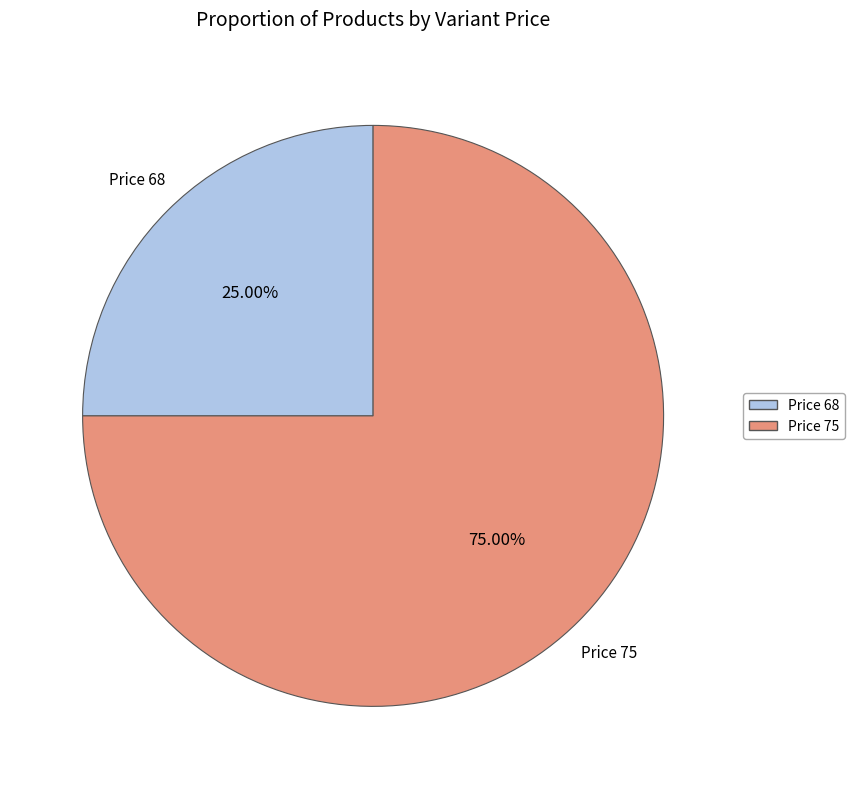

What is the smallest slice in the pie chart?

Price 68